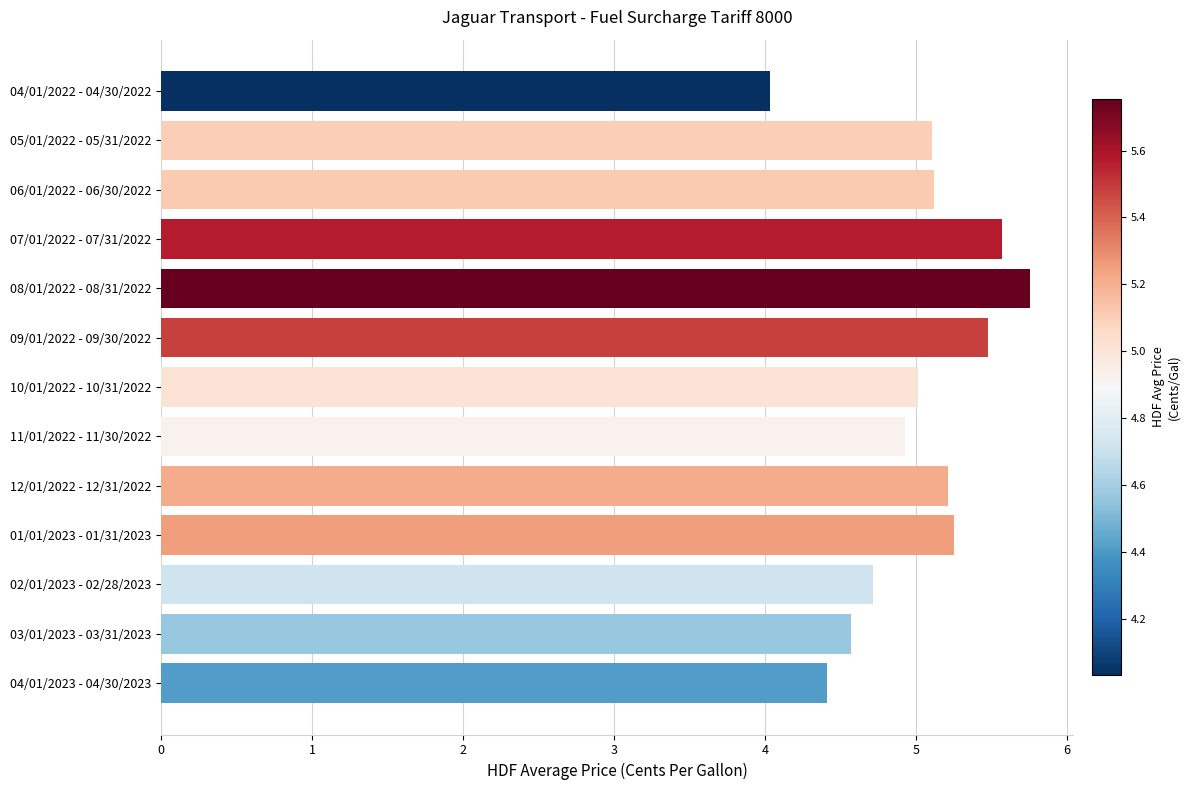

What is the change in value from 12/01/2022 - 12/31/2022 to 08/01/2022 - 08/31/2022?

+0.5